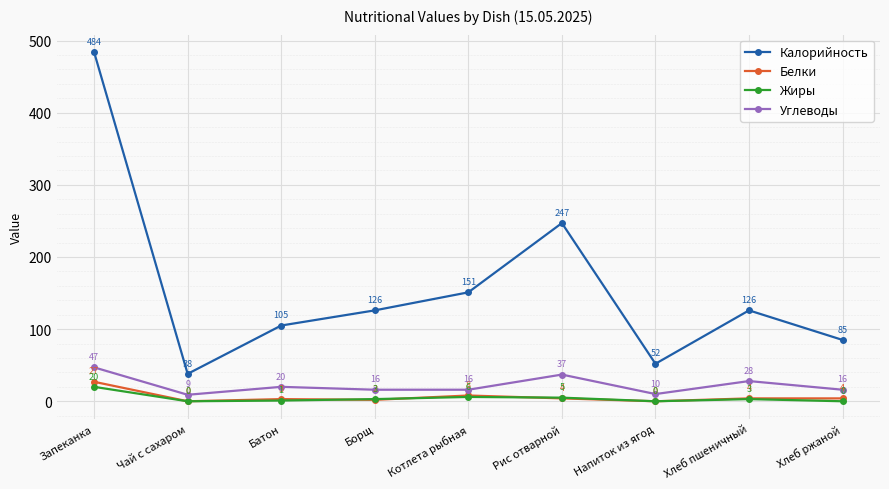

Reading right to left, extract all data points from this chart.

Калорийность: Хлеб ржаной=85	Хлеб пшеничный=126	Напиток из ягод=52	Рис отварной=247	Котлета рыбная=151	Борщ=126	Батон=105	Чай с сахаром=38	Запеканка=484
Белки: Хлеб ржаной=4	Хлеб пшеничный=4	Напиток из ягод=0	Рис отварной=4	Котлета рыбная=8	Борщ=2	Батон=3	Чай с сахаром=0	Запеканка=27
Жиры: Хлеб ржаной=0	Хлеб пшеничный=3	Напиток из ягод=0	Рис отварной=5	Котлета рыбная=6	Борщ=3	Батон=1	Чай с сахаром=0	Запеканка=20
Углеводы: Хлеб ржаной=16	Хлеб пшеничный=28	Напиток из ягод=10	Рис отварной=37	Котлета рыбная=16	Борщ=16	Батон=20	Чай с сахаром=9	Запеканка=47